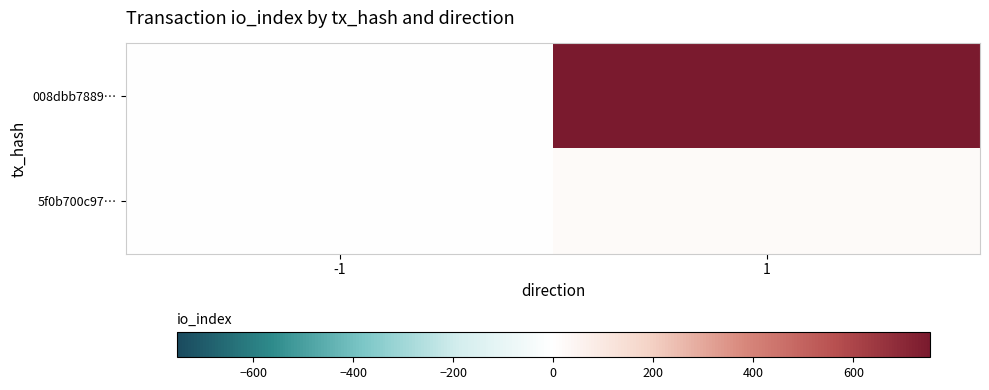

Reading left to right, list all the values displayed in this chart.

008dbb7889…: -1=-1	1=753
5f0b700c97…: -1=1	1=22